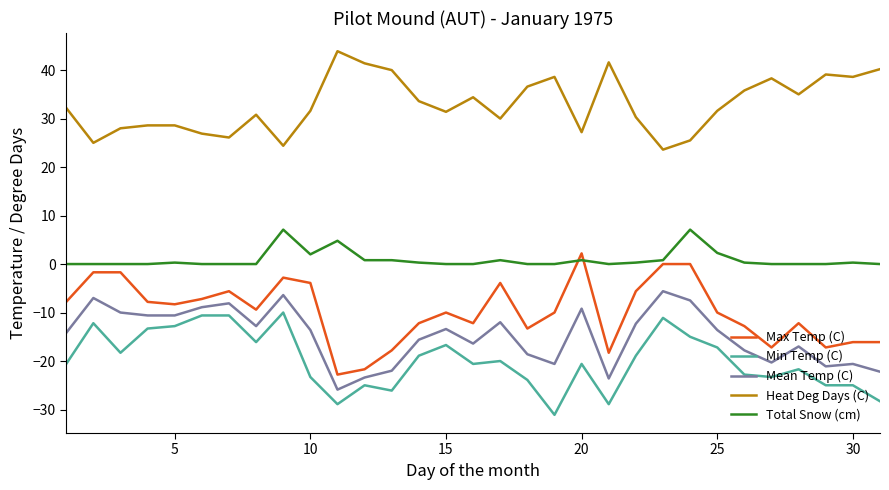

Which series has the largest total across all categories?

Heat Deg Days (C)